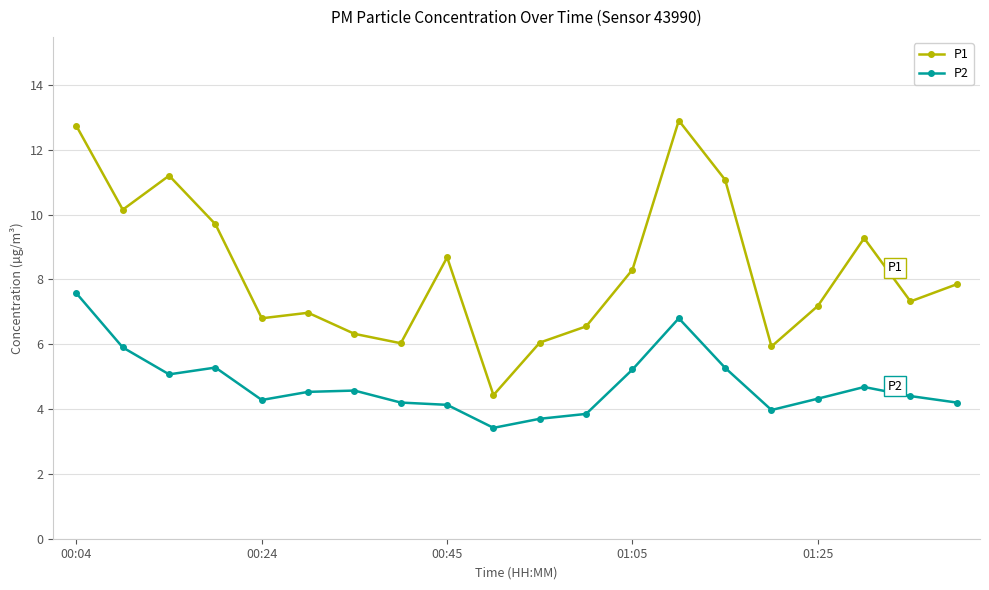

What is the maximum value for P1?

12.9